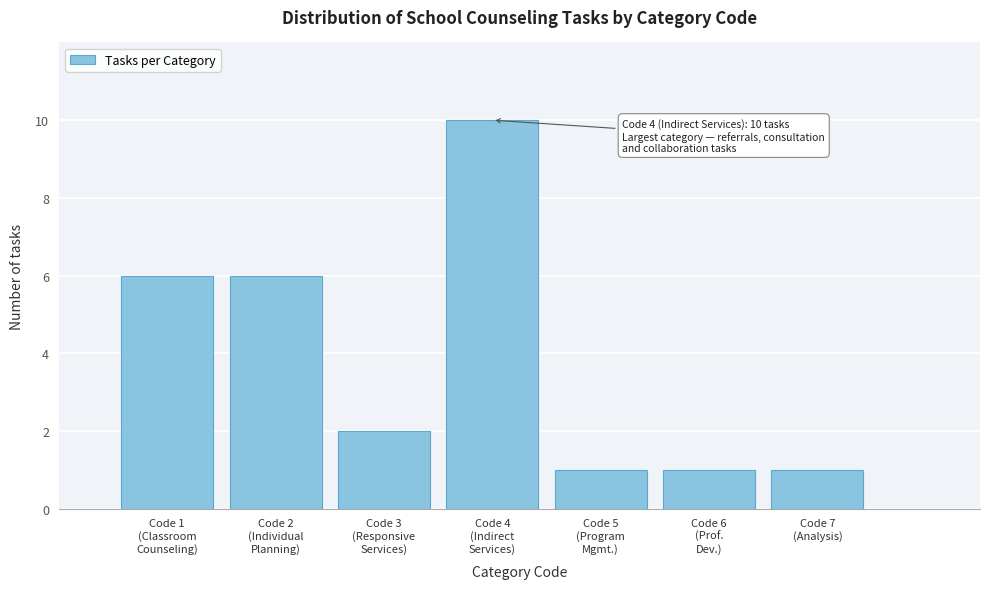

Reading left to right, extract all data points from this chart.

6	6	2	10	1	1	1